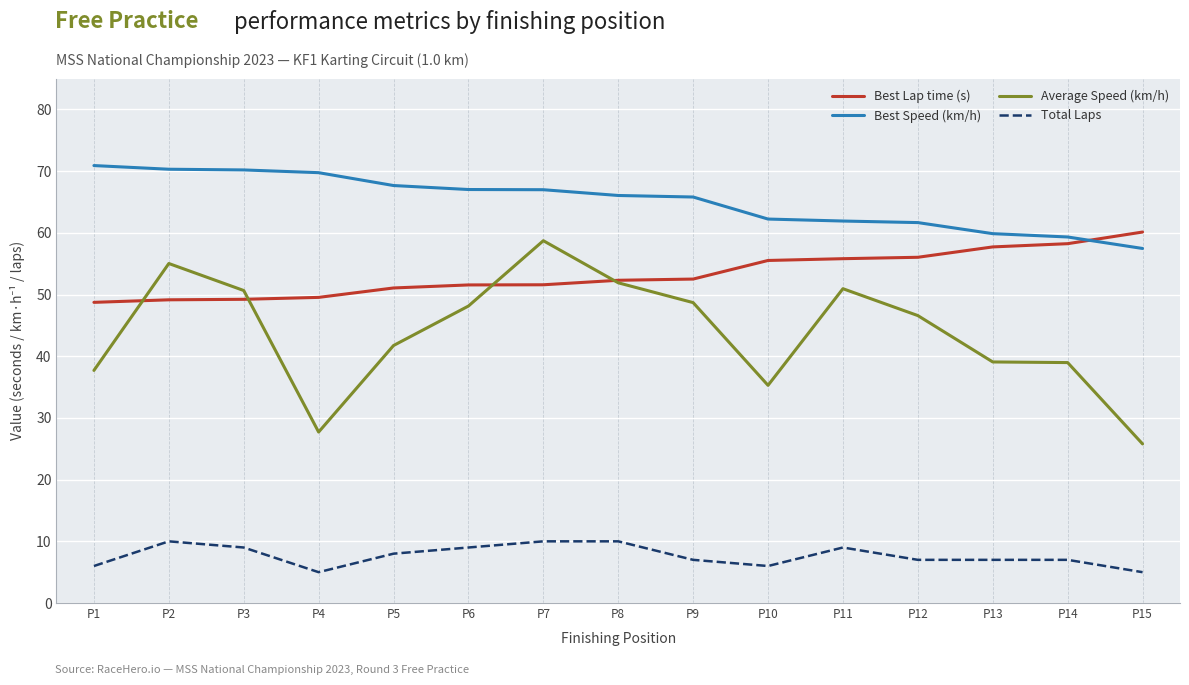

Where is the first local minimum for Average Speed (km/h)?

P4